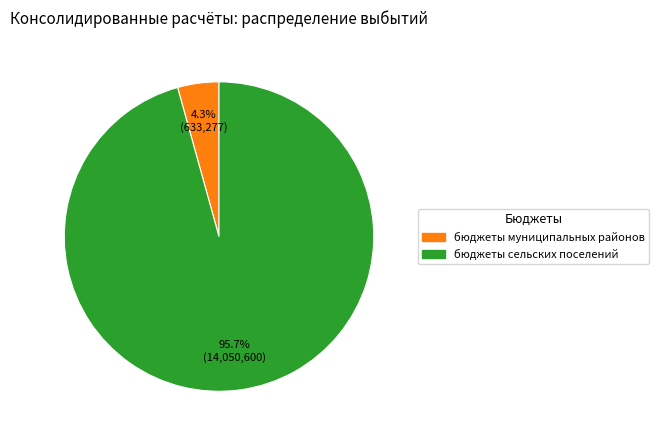

Is there a majority slice in this chart?

Yes